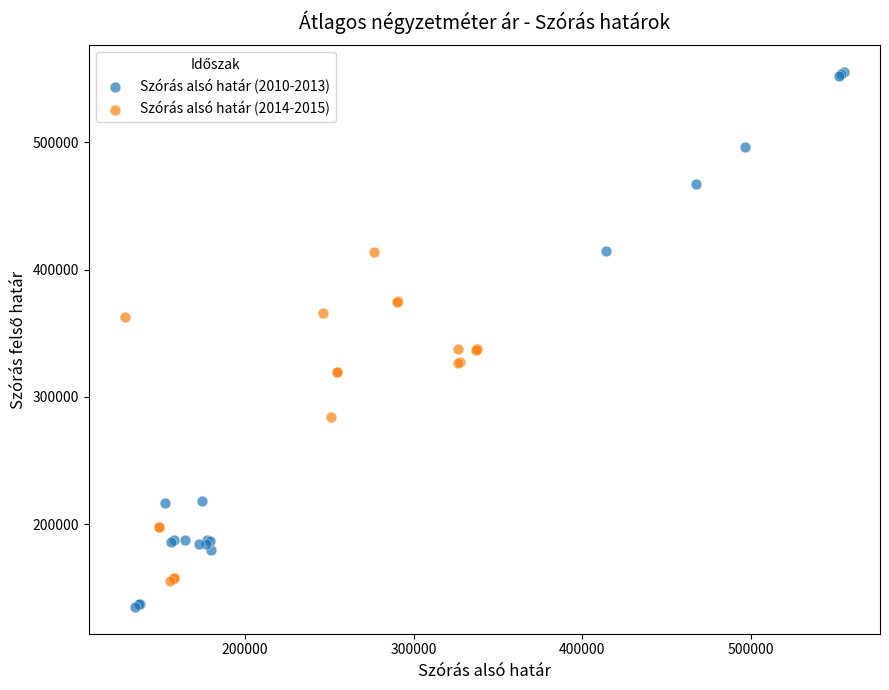

Which series reaches the maximum Y coordinate?

Szórás alsó határ (2010-2013)